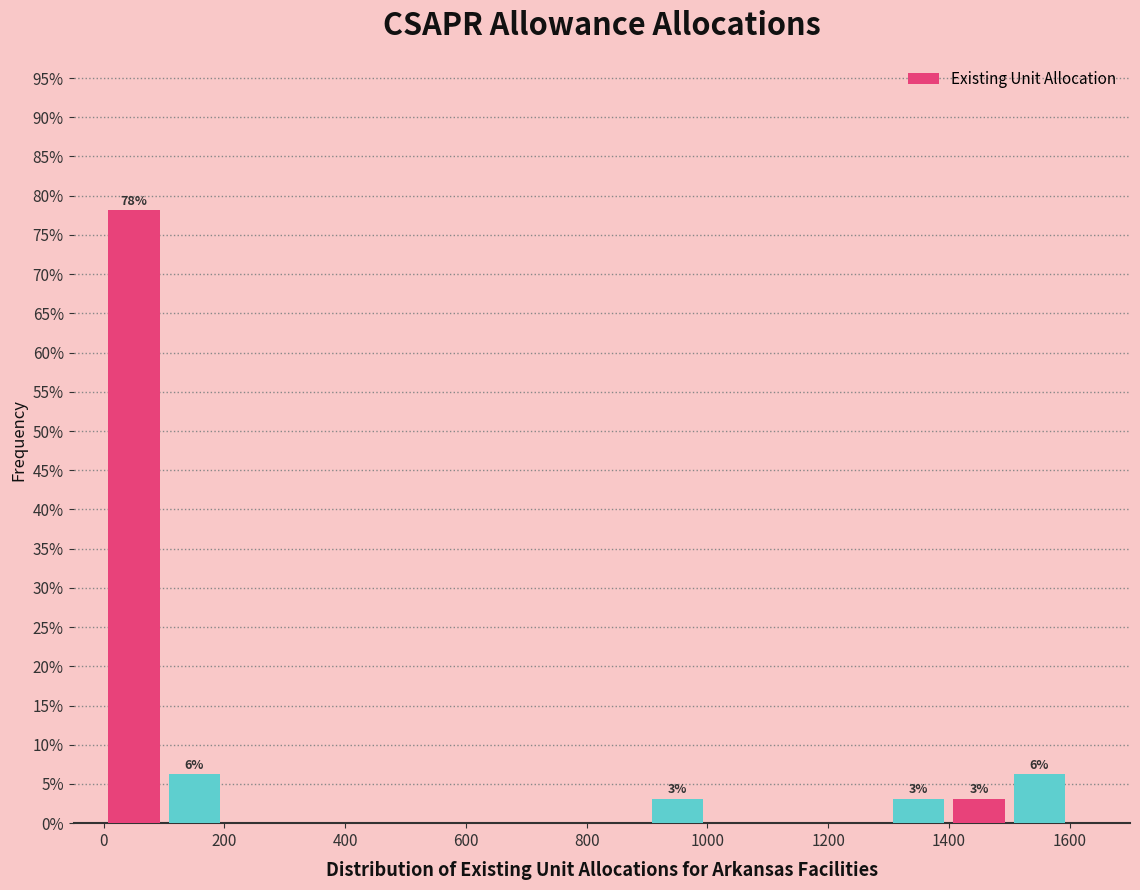

Which range on the x-axis has the tallest bar?

0 to 100